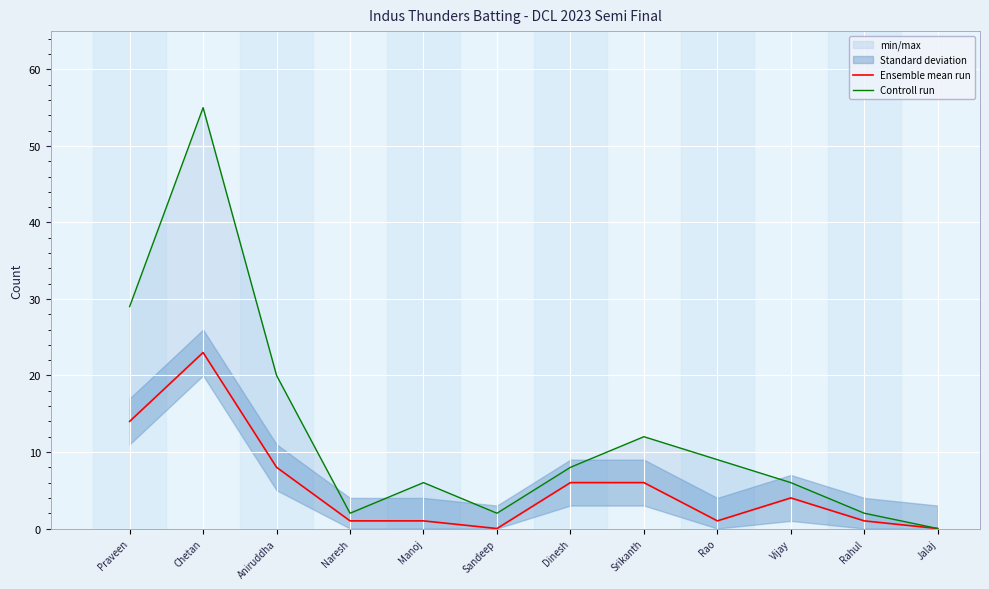

What position from the right is Rao?

4